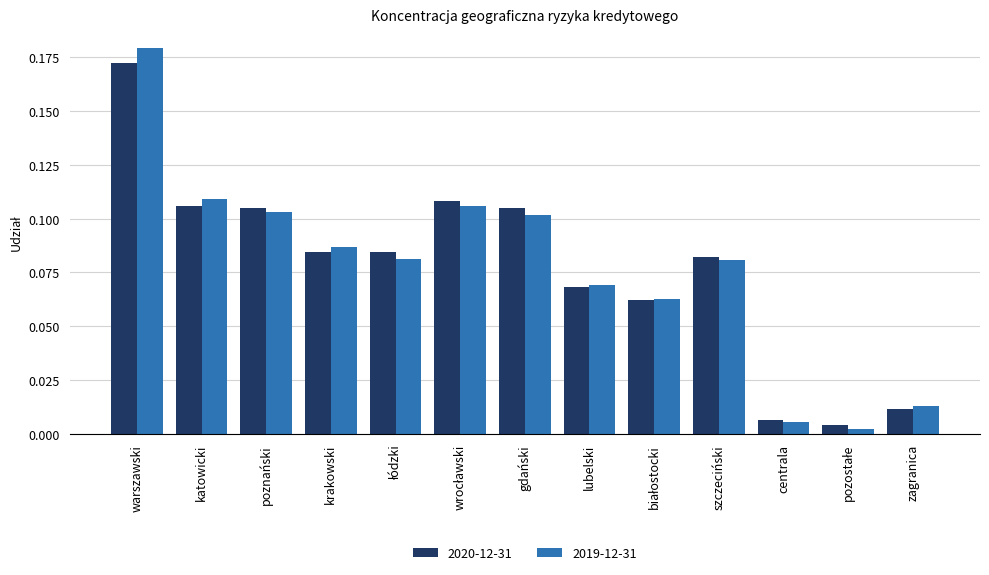

How many groups of bars are there?

13